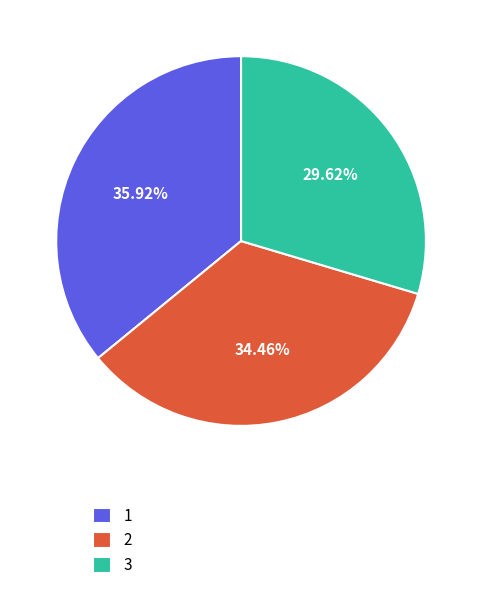

Is 1 the majority of the pie?

No